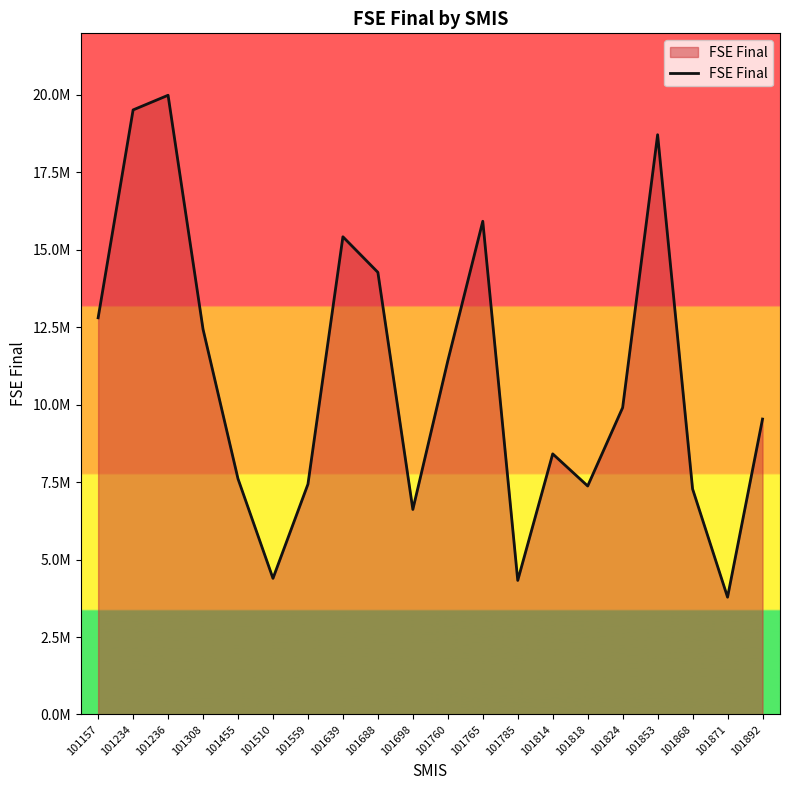

Does the chart have visible grid lines?

No